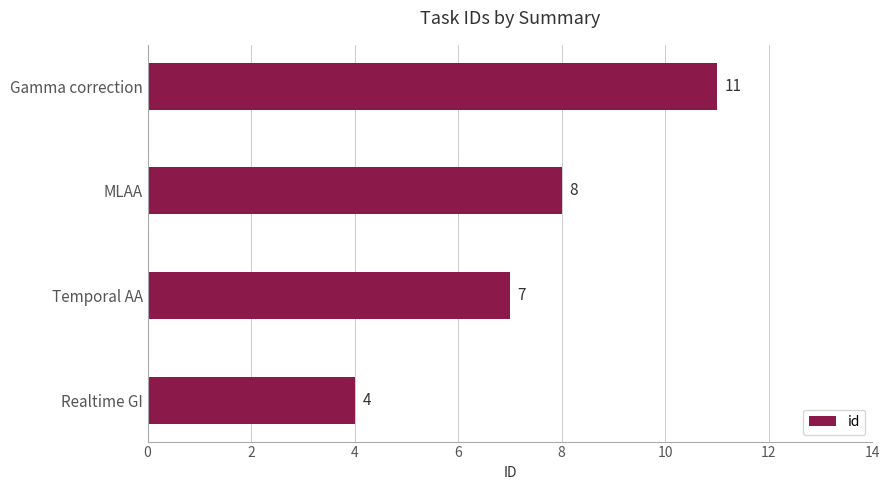

Rank the categories by value from lowest to highest.

Realtime GI, Temporal AA, MLAA, Gamma correction